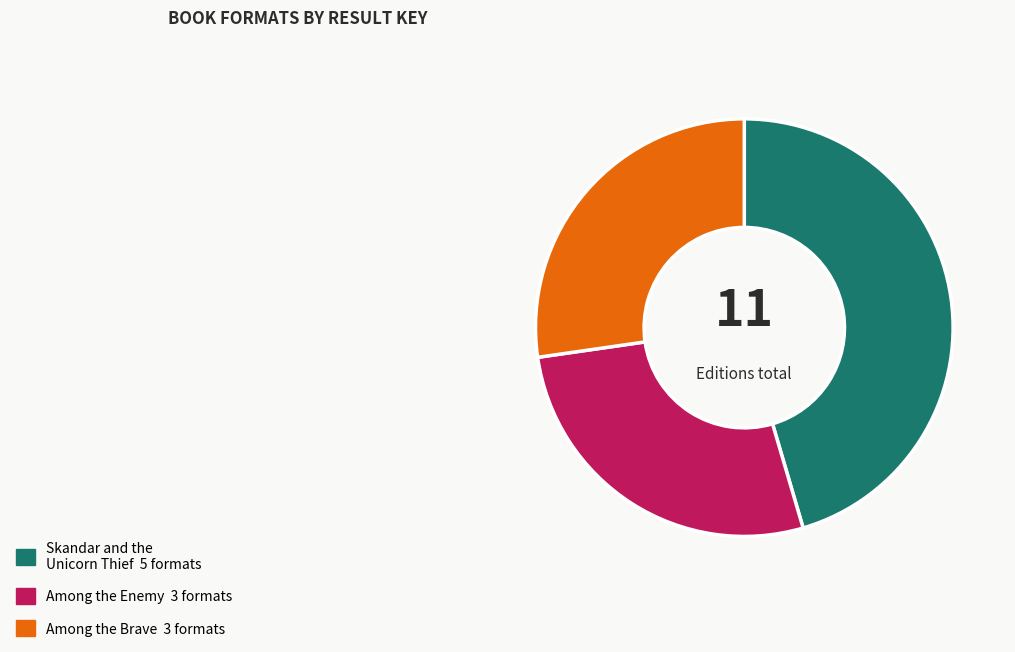

Is there any slice that represents more than half of the pie?

No